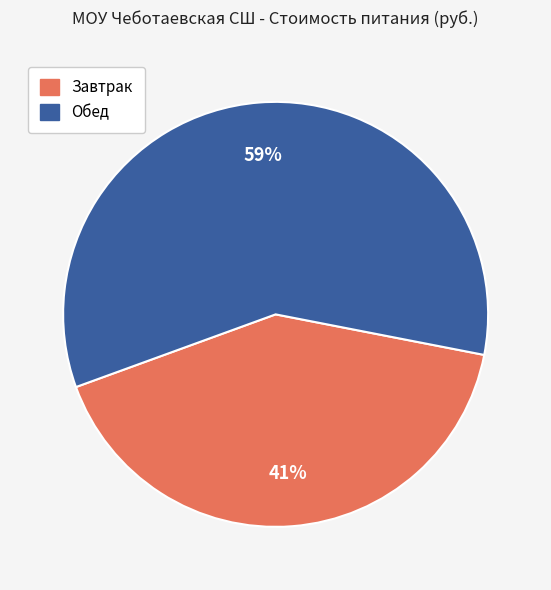

Rank the categories by value from highest to lowest.

Обед, Завтрак